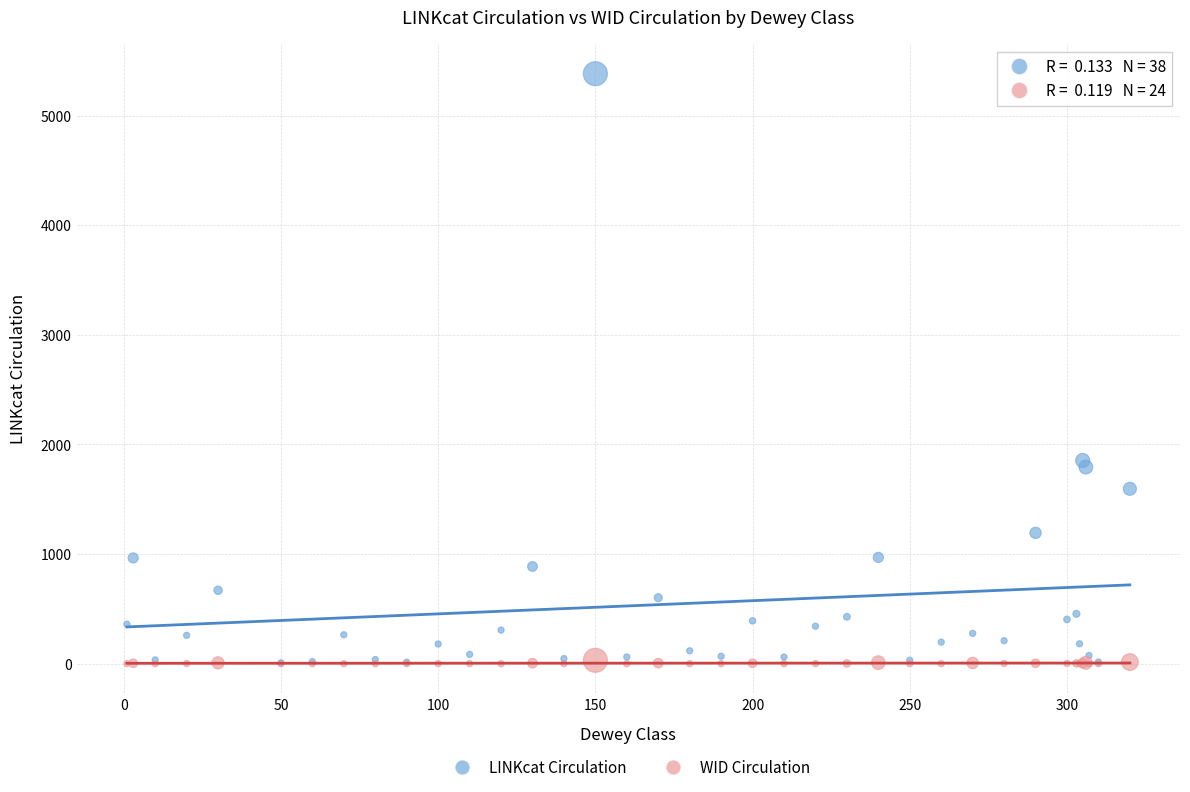

Which series has the largest Y range (max minus min)?

LINKcat Circulation